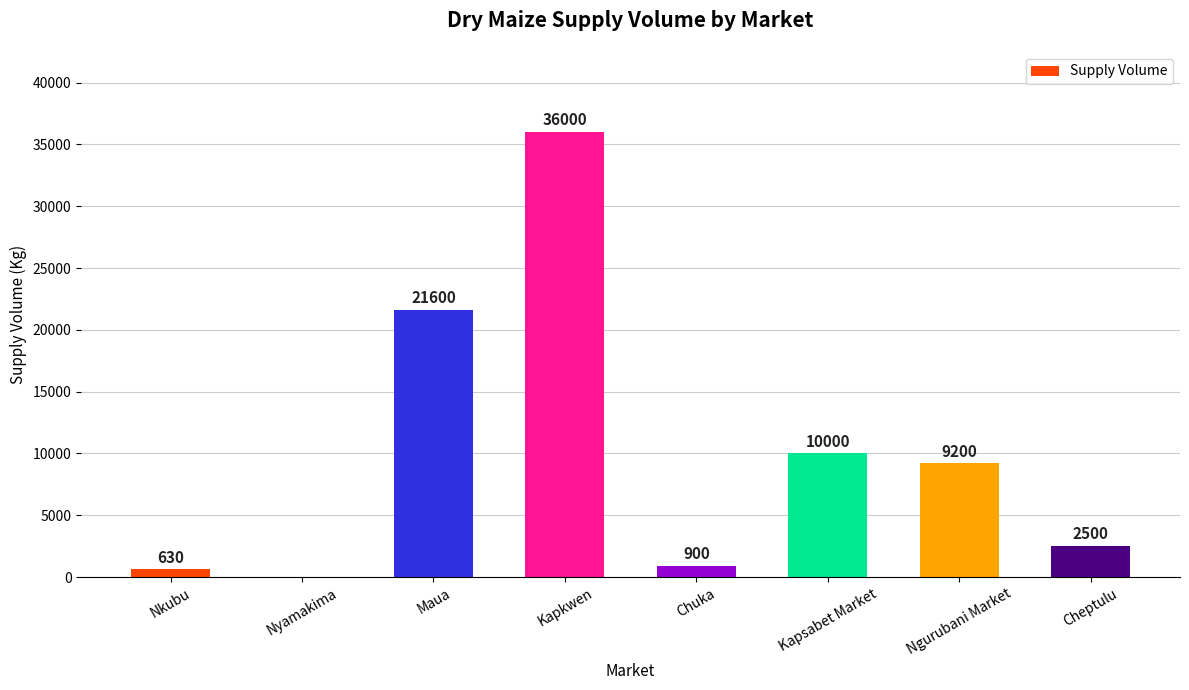

Reading right to left, list all the values displayed in this chart.

2500	9200	10000	900	36000	21600	0	630